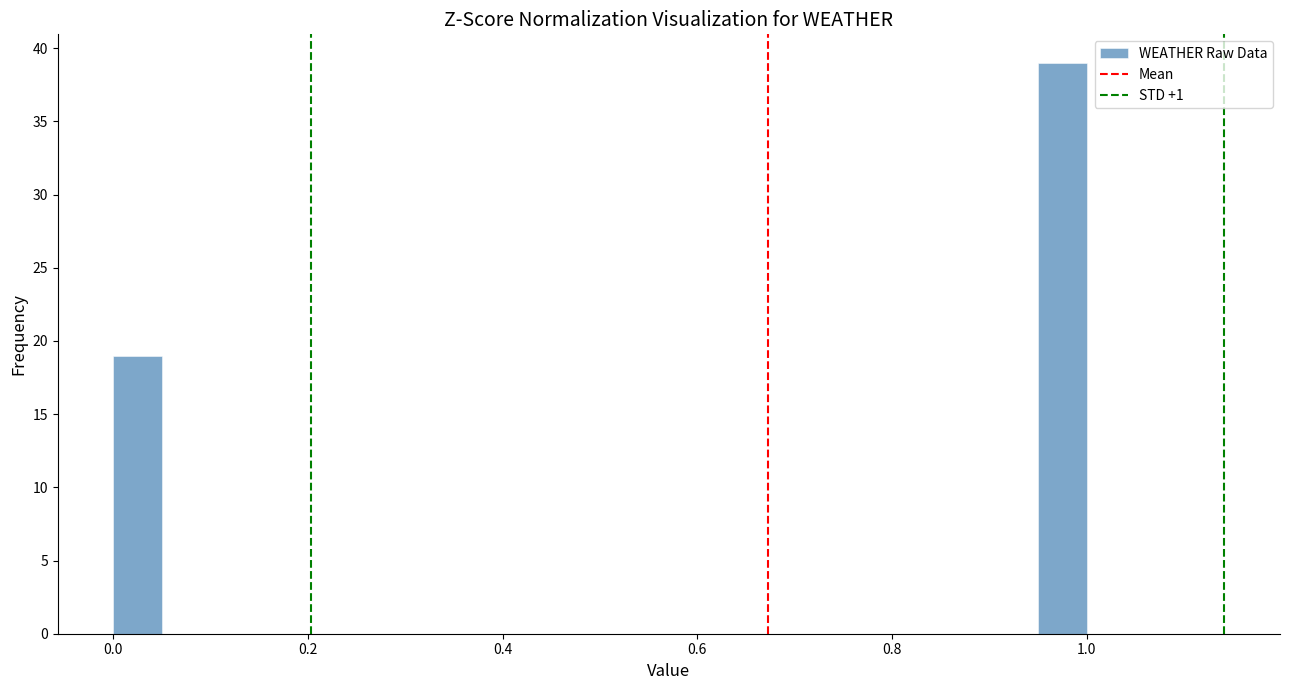

Read against the x-axis, roughly where is the centre of the tallest bar?

0.98